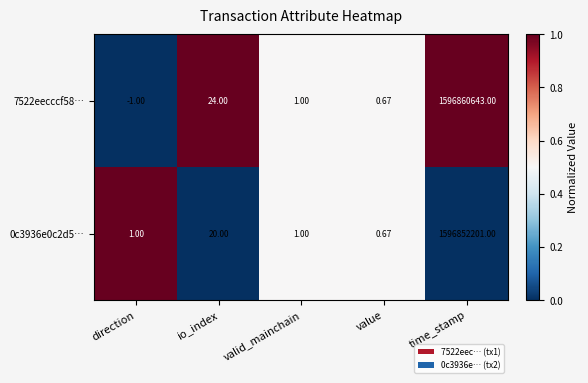

At which category is the sum across all series the highest?

time_stamp